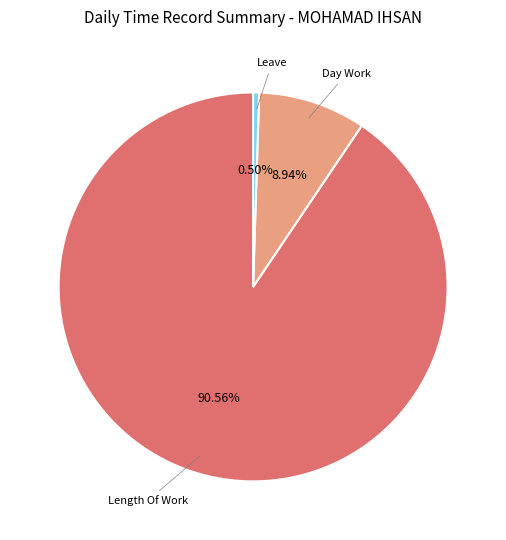

Is there a majority slice in this chart?

Yes